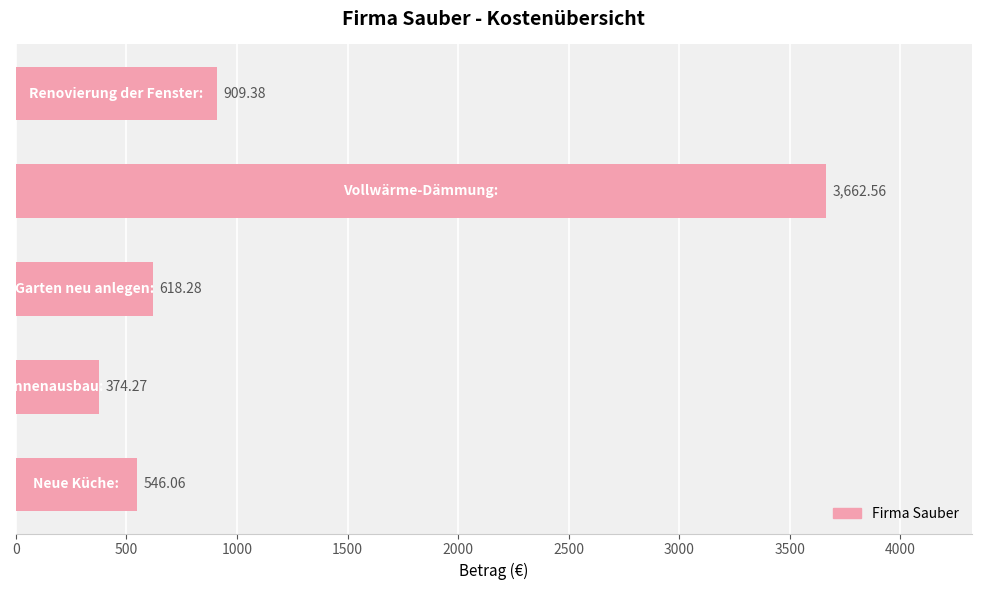

What is the difference between the second highest and second lowest values?

363.3